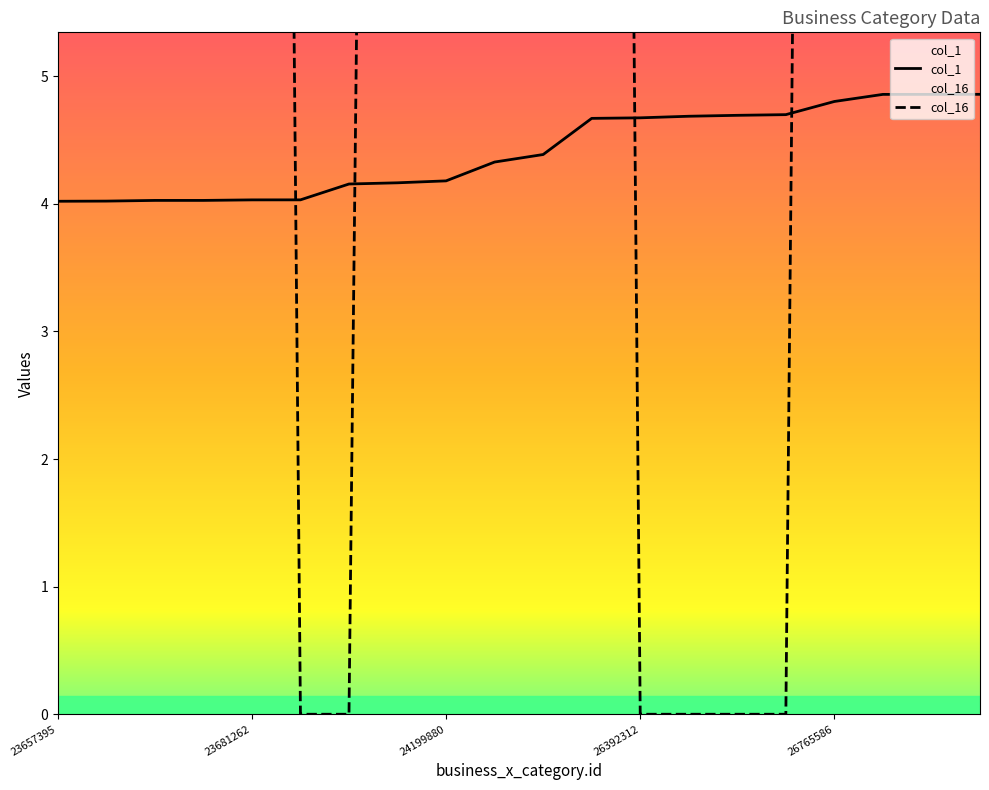

Rank the series by their average value, from lowest to highest.

col_1, col_16